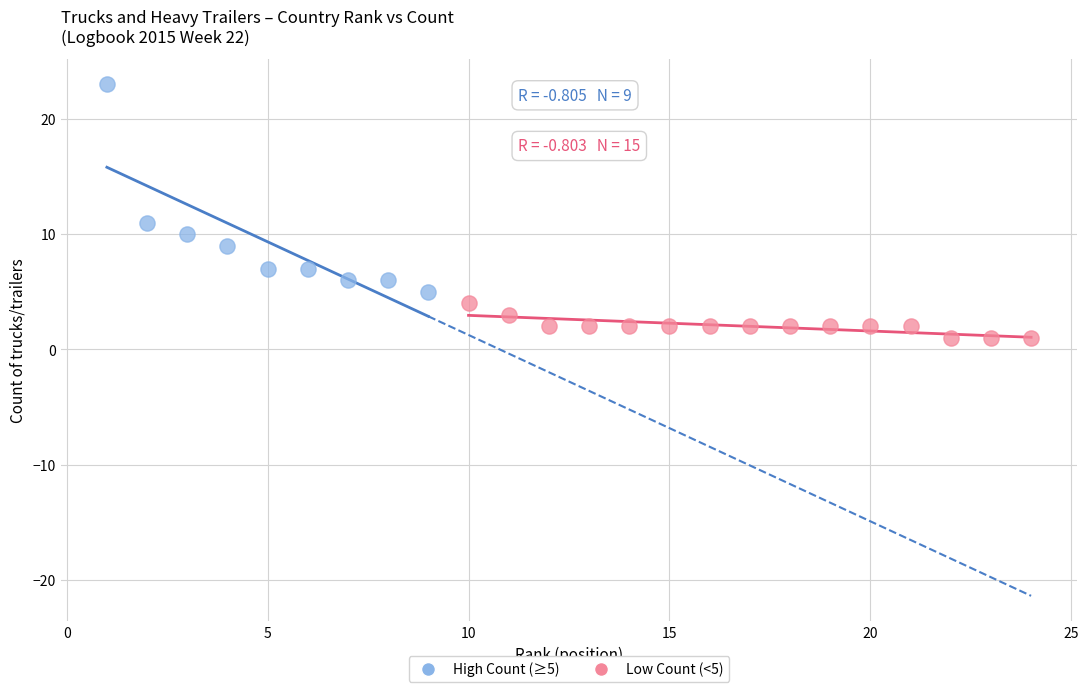

Which series has the largest Y range (max minus min)?

High Count (≥5)